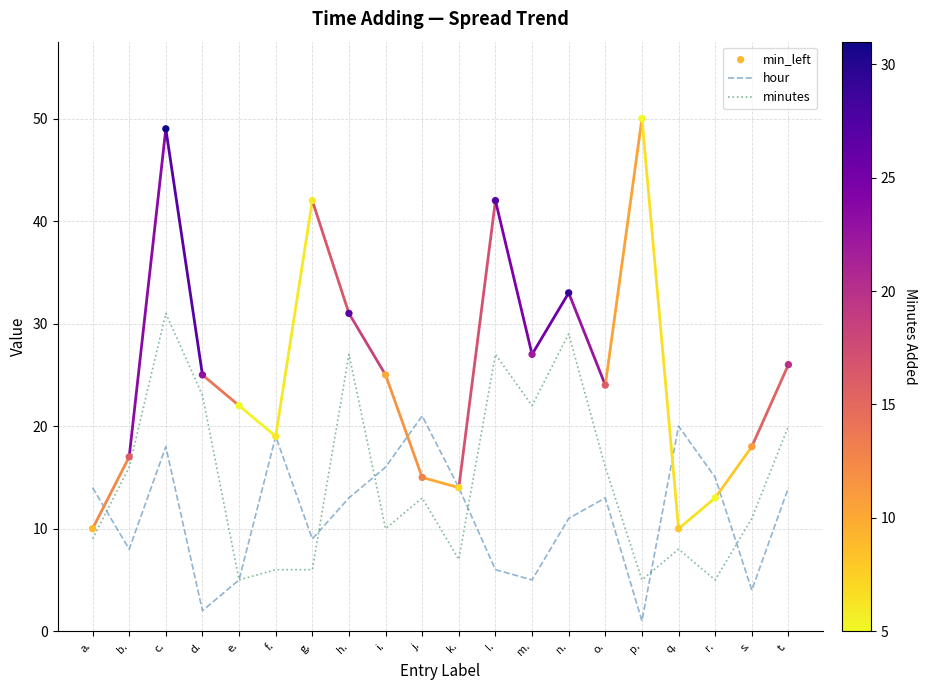

Which series contains the lowest Y value?

hour